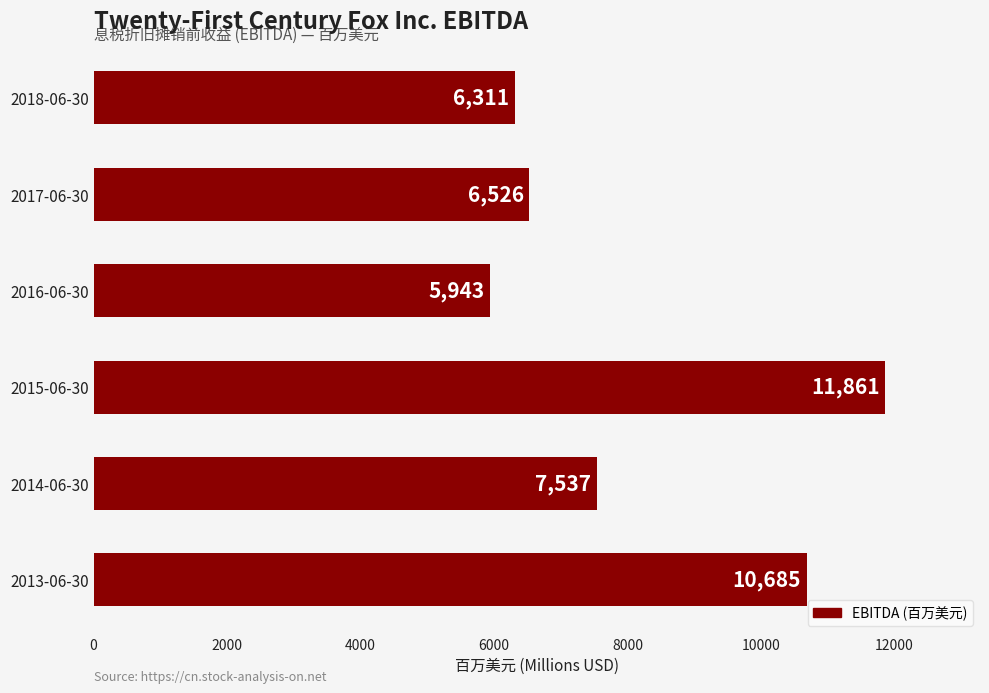

Reading bottom to top, list all the values displayed in this chart.

2013-06-30=10685	2014-06-30=7537	2015-06-30=11861	2016-06-30=5943	2017-06-30=6526	2018-06-30=6311